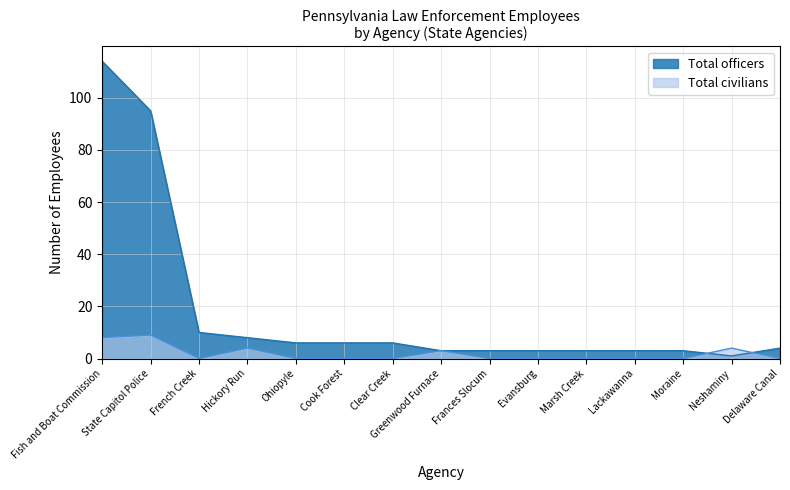

How many times do Total officers and Total civilians cross each other?

2